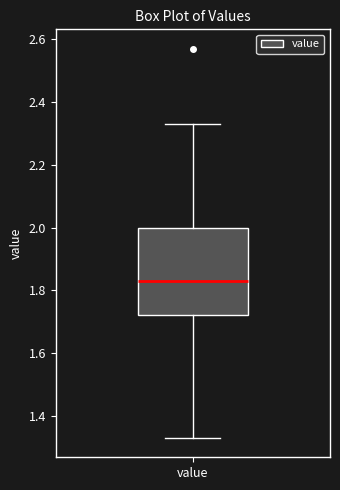

Read this box plot against the y-axis: the position of the median line, the range covered by the box, and the ends of both whiskers. The values are not printed on the chart, so give them approximately, as read against the axis.

median 1.84, box 1.72 to 2.00, whiskers 1.34 to 2.34